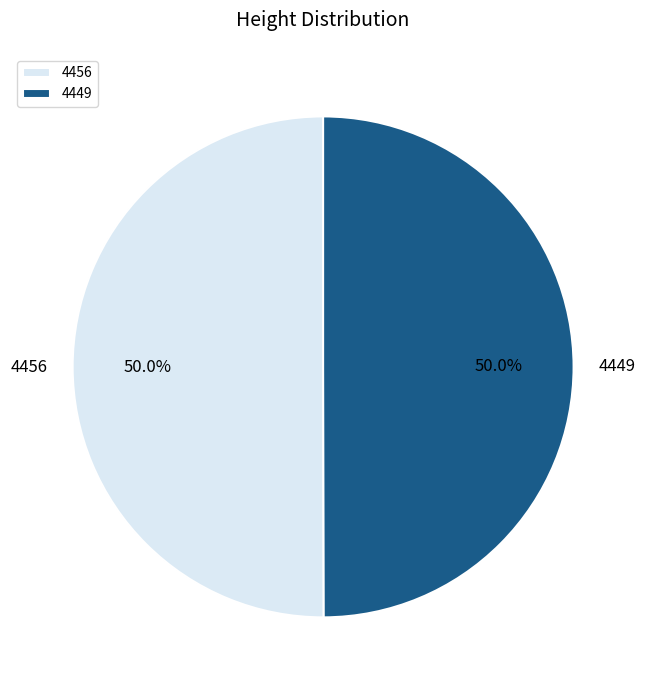

Approximately how many times larger is the value at 4456 compared to 4449?

1.0